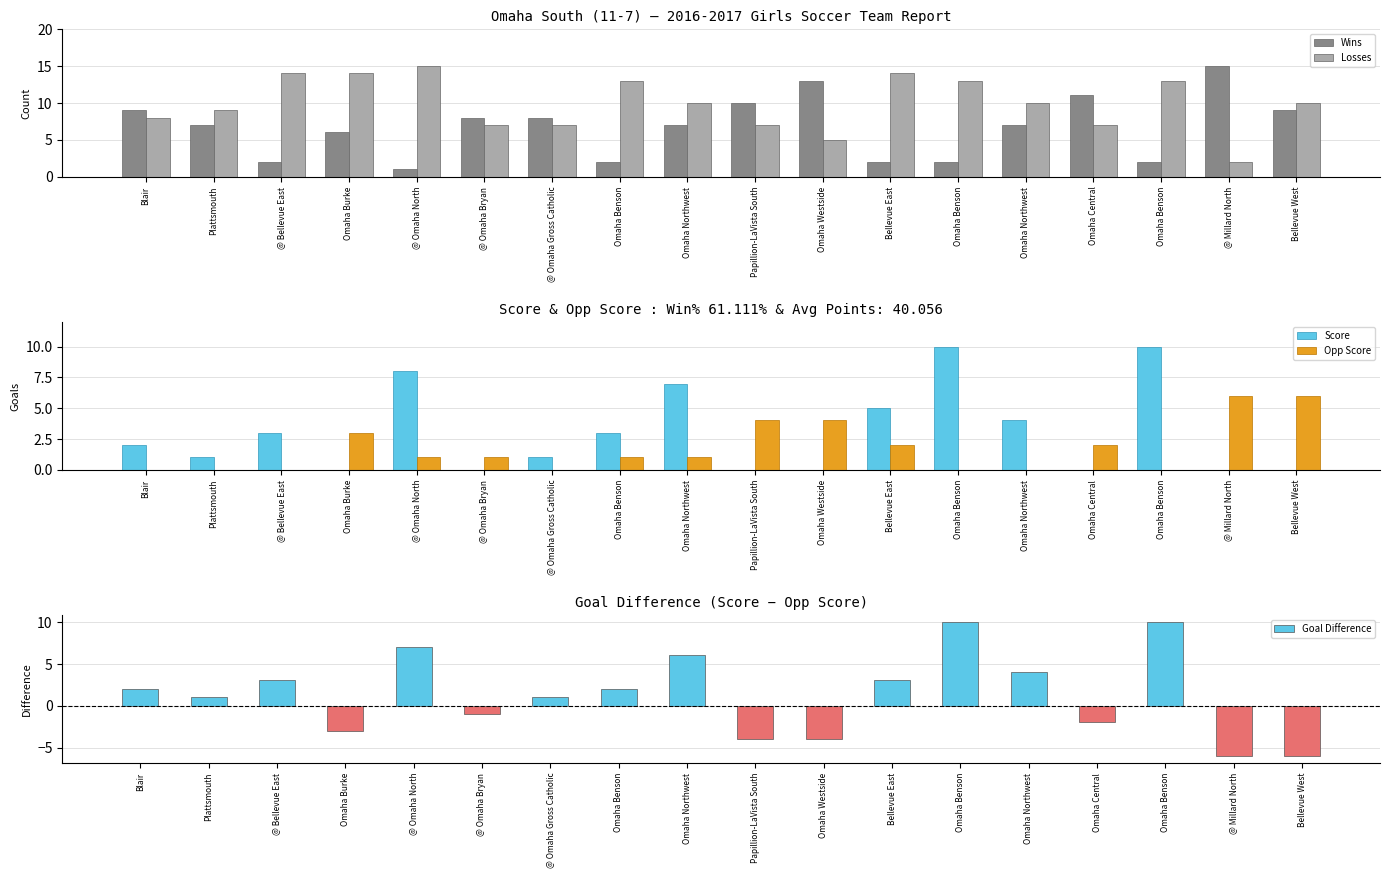

At which label is Score closest to 5?

Bellevue East